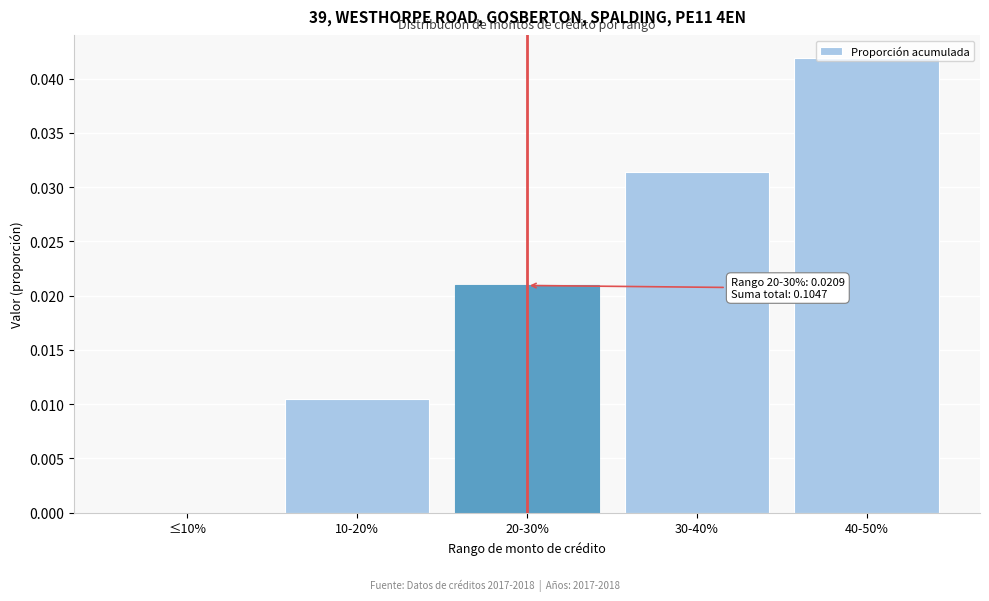

The chart shows a value of 0.1 at 40-50%. True or false?

False